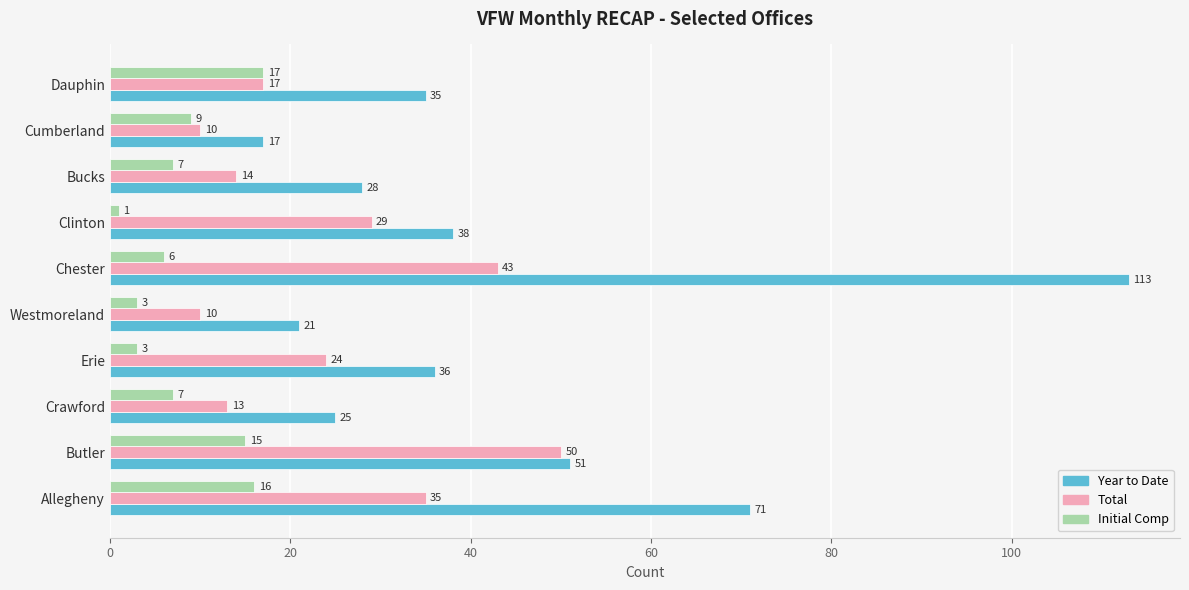

At how many categories does at least one series exceed 98?

1